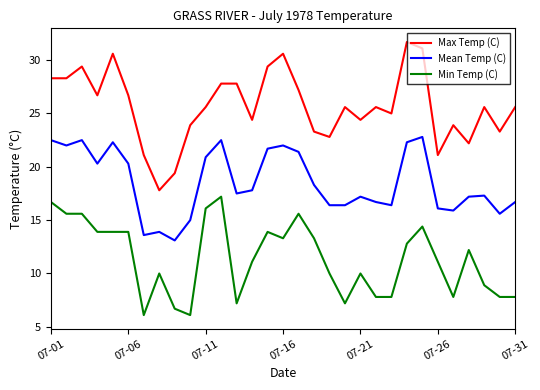

Which series has the largest range (max minus min)?

Max Temp (C)